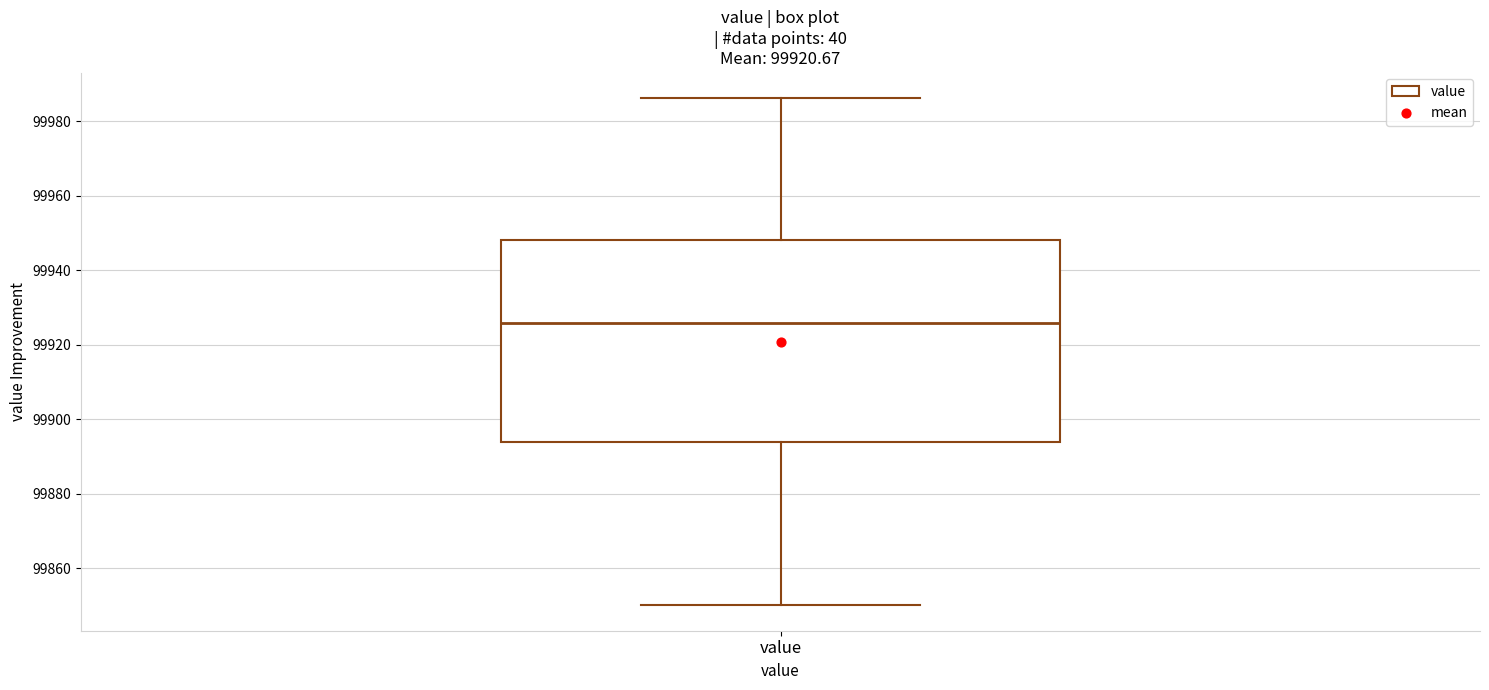

Where does the median line of the box for value sit on the y-axis? The values are not printed on the chart, so give them approximately, as read against the axis.

99926